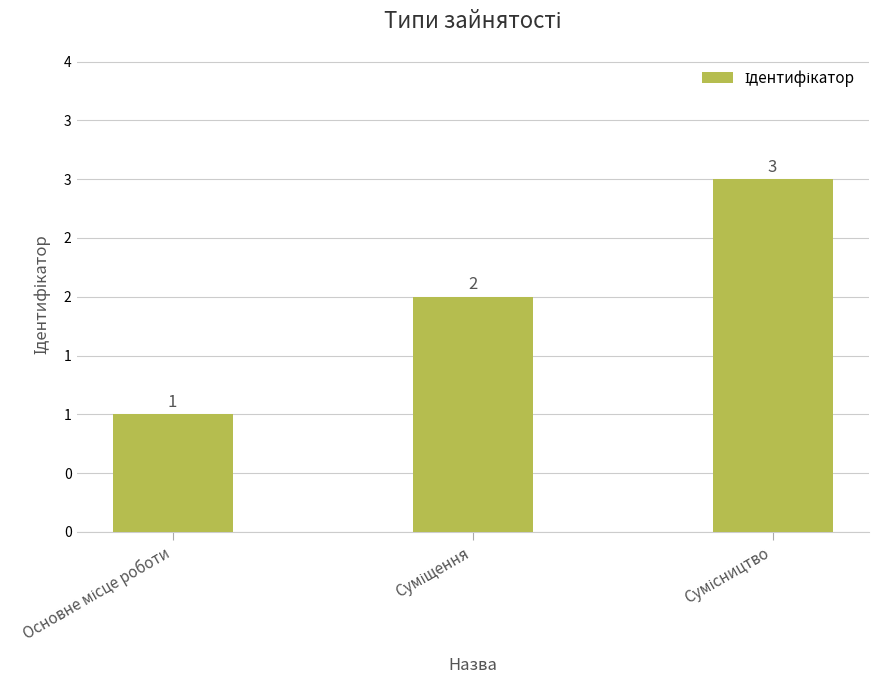

What is the difference between the values at Сумісництво and Суміщення?

1